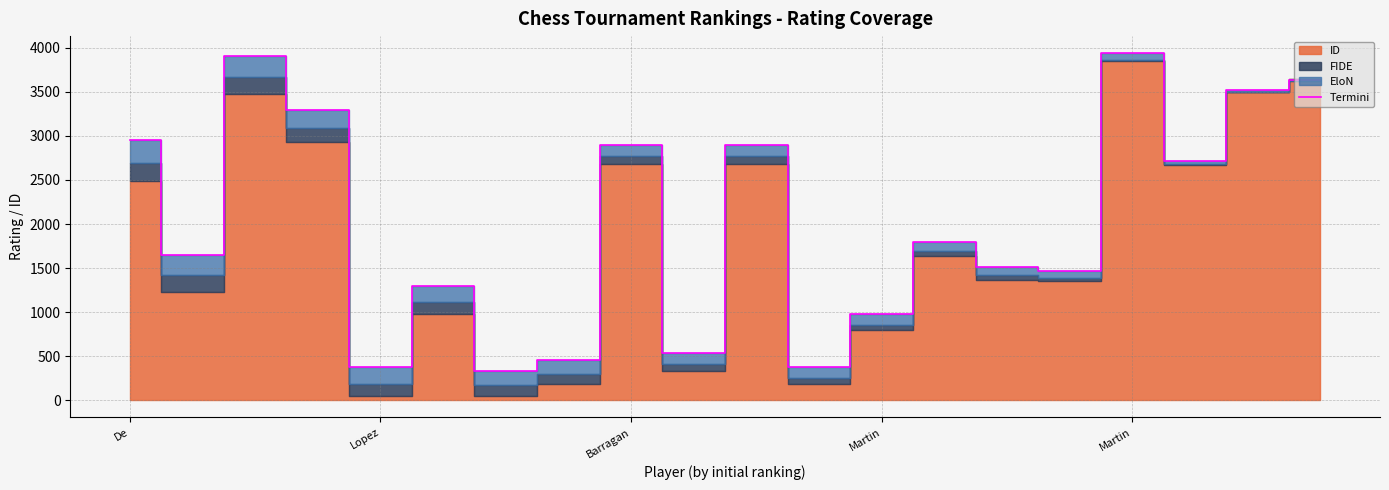

Which category has the highest value across all series?

Martin